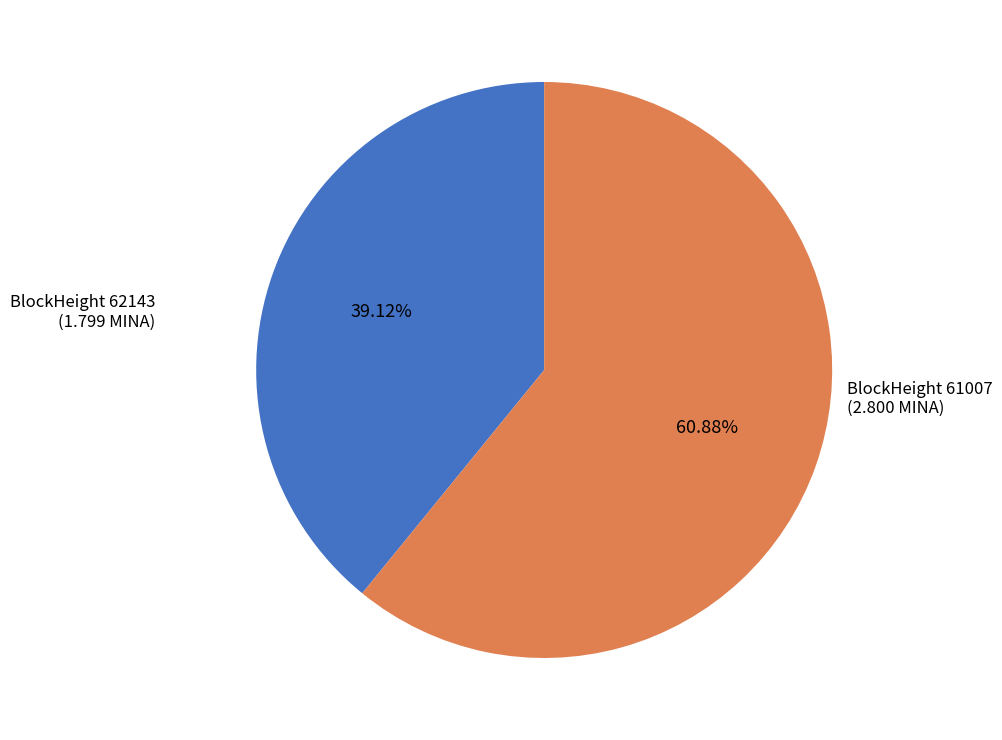

Between BlockHeight 61007 (2.800 MINA) and BlockHeight 62143 (1.799 MINA), which is larger?

BlockHeight 61007 (2.800 MINA)